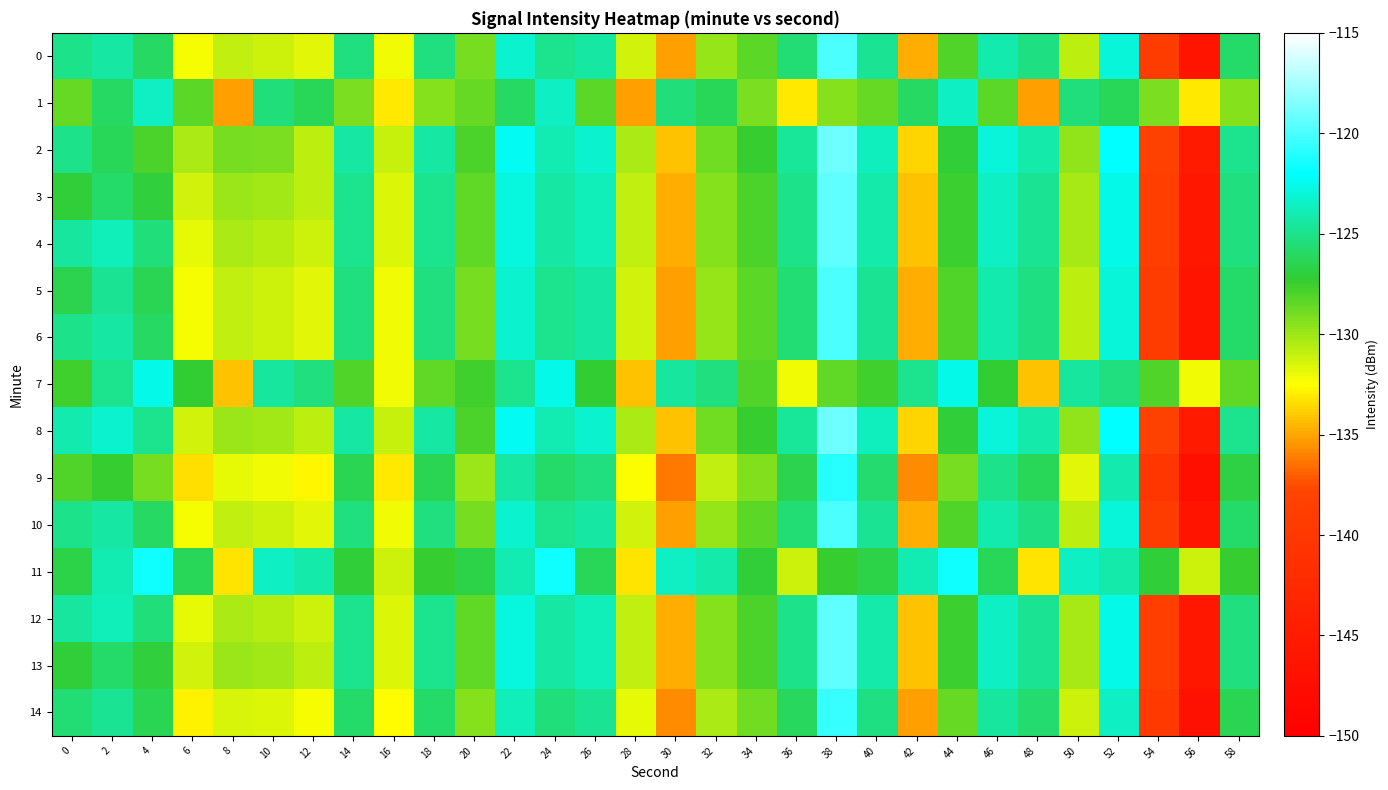

Rank the series at 36 from lowest to highest value.

1, 7, 11, 9, 14, 0, 5, 6, 10, 3, 4, 12, 13, 2, 8